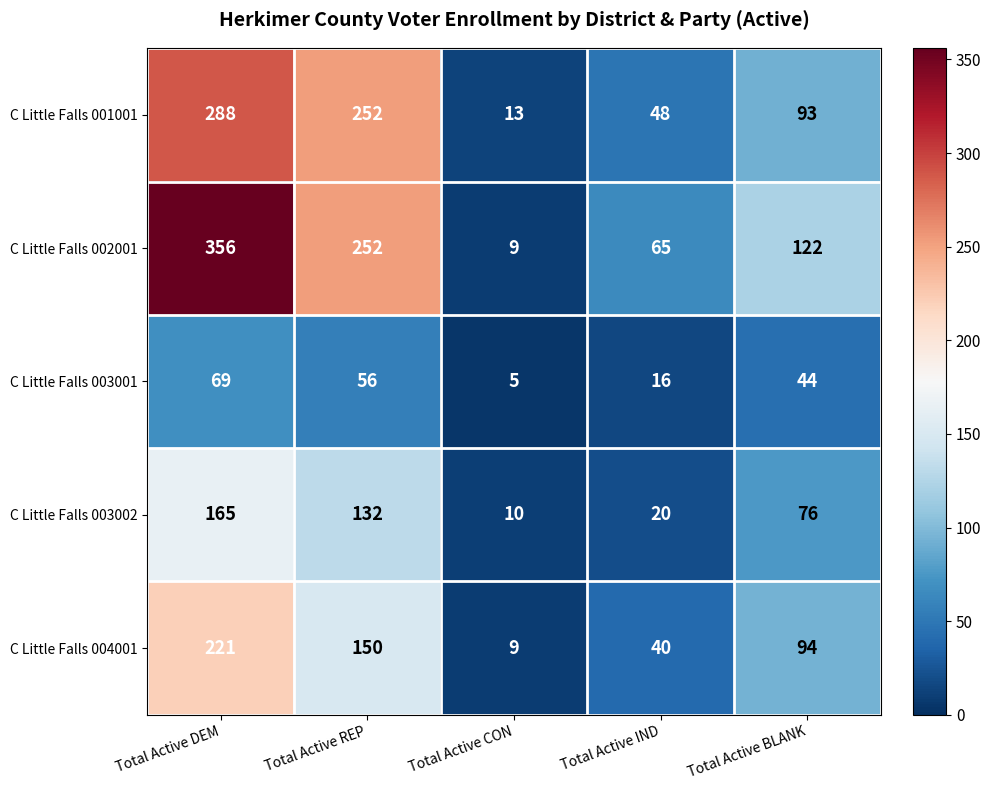

Between Total Active DEM and Total Active REP, which series saw the biggest shift?

C Little Falls 002001